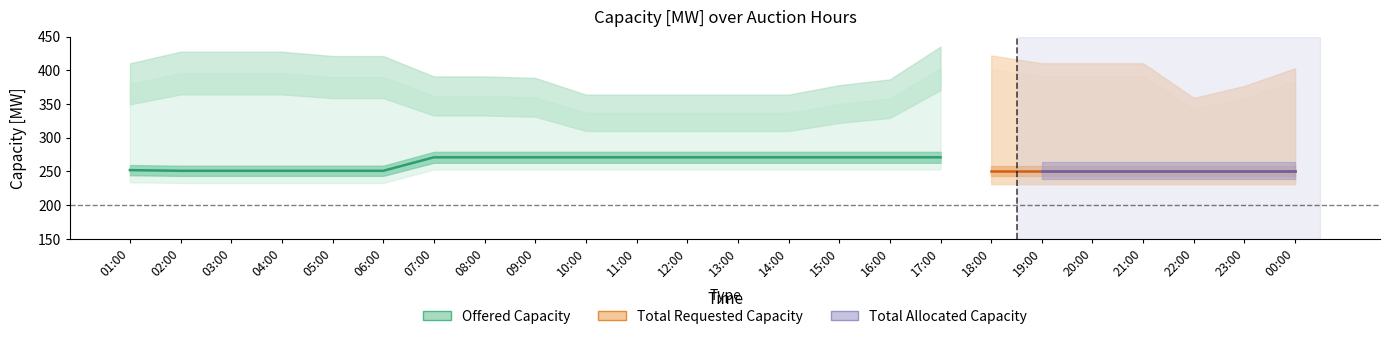

How many lines are shown in the chart?

3